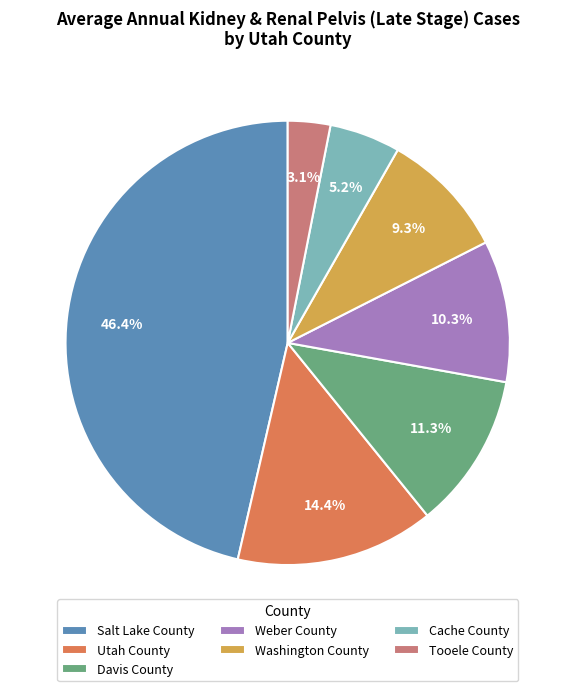

Rank the categories by value from lowest to highest.

Tooele County, Cache County, Washington County, Weber County, Davis County, Utah County, Salt Lake County